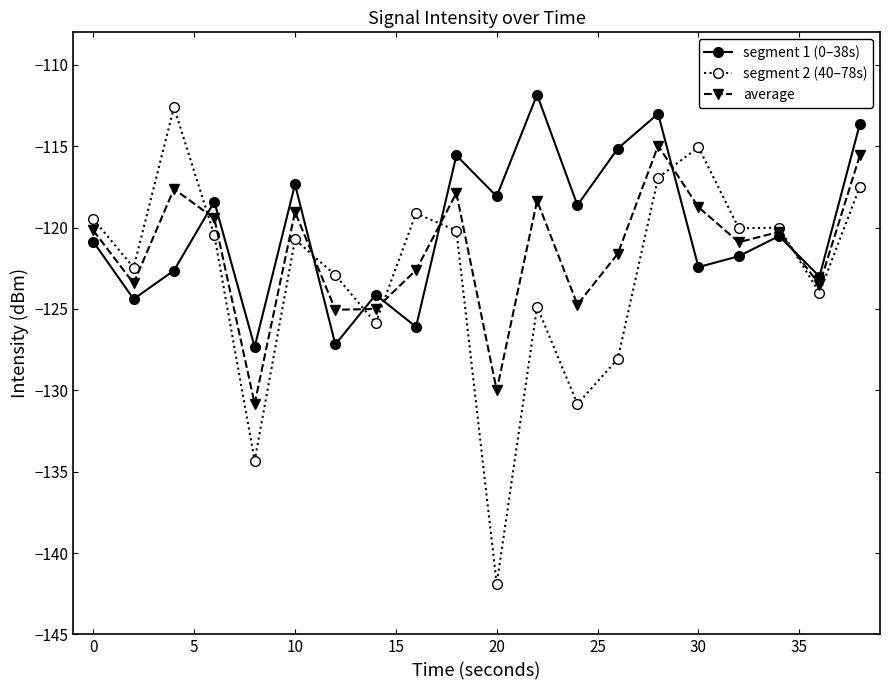

What is the value of the average point at the 5th from the left?

-130.8